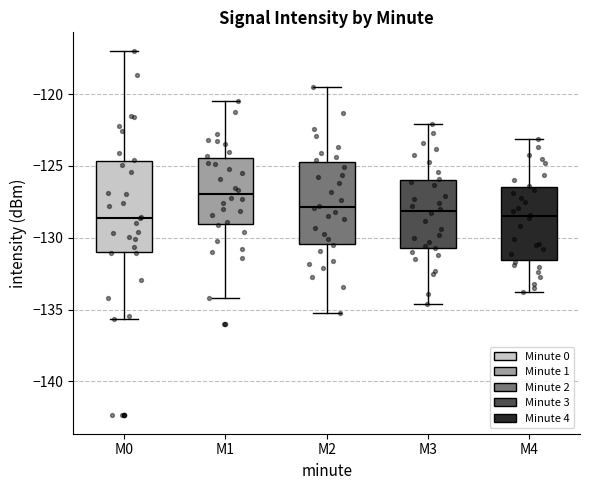

Where is the lower edge of the box for M3 on the y-axis? The values are not printed on the chart, so give them approximately, as read against the axis.

-130.5